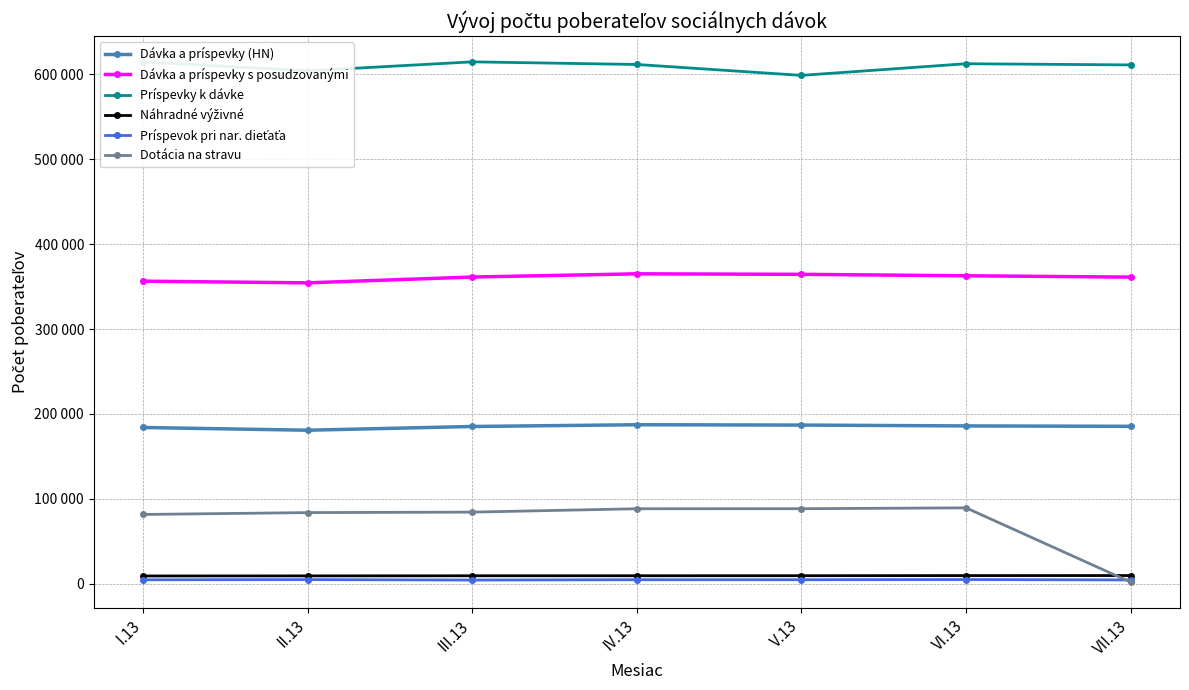

At which label does Dávka a príspevky (HN) reach its peak?

IV.13